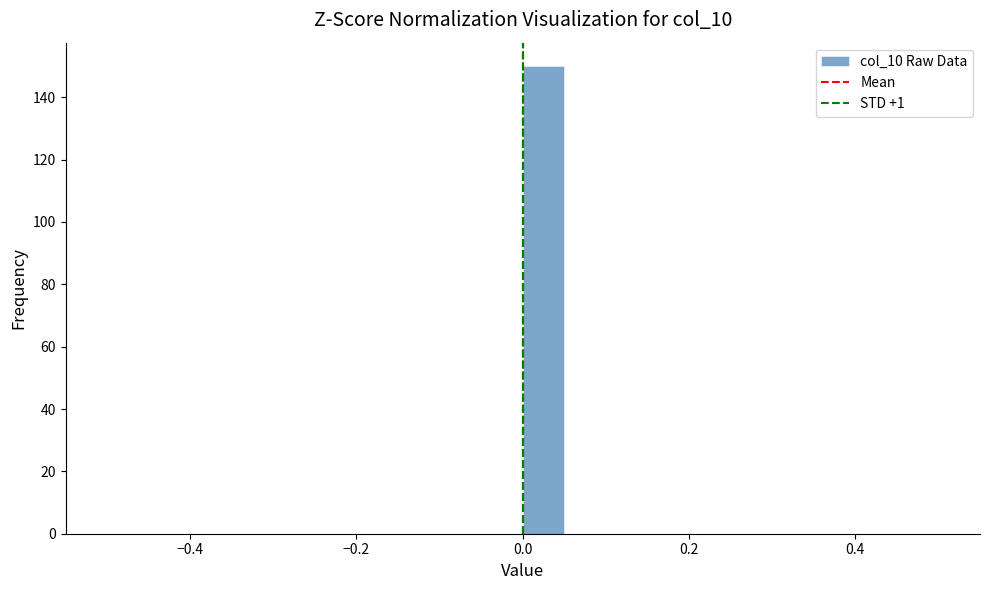

Around what value on the x-axis is the tallest bar? Give the approximate position of its centre, as read against the axis.

0.02